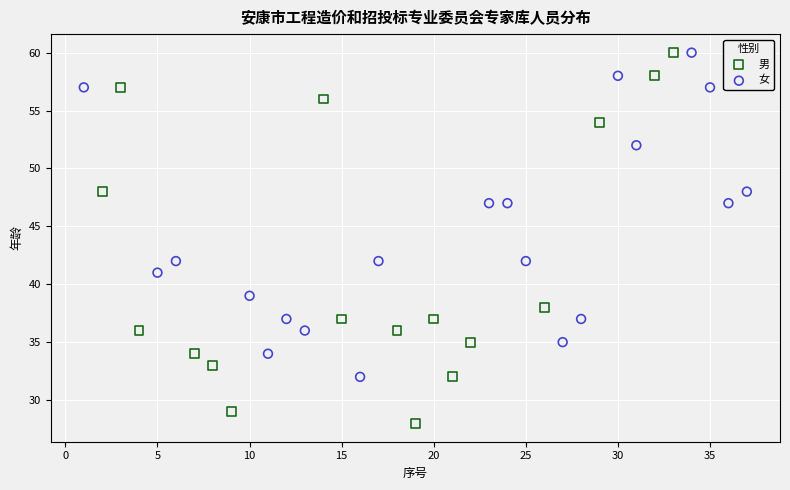

Which series contains the lowest Y value?

男